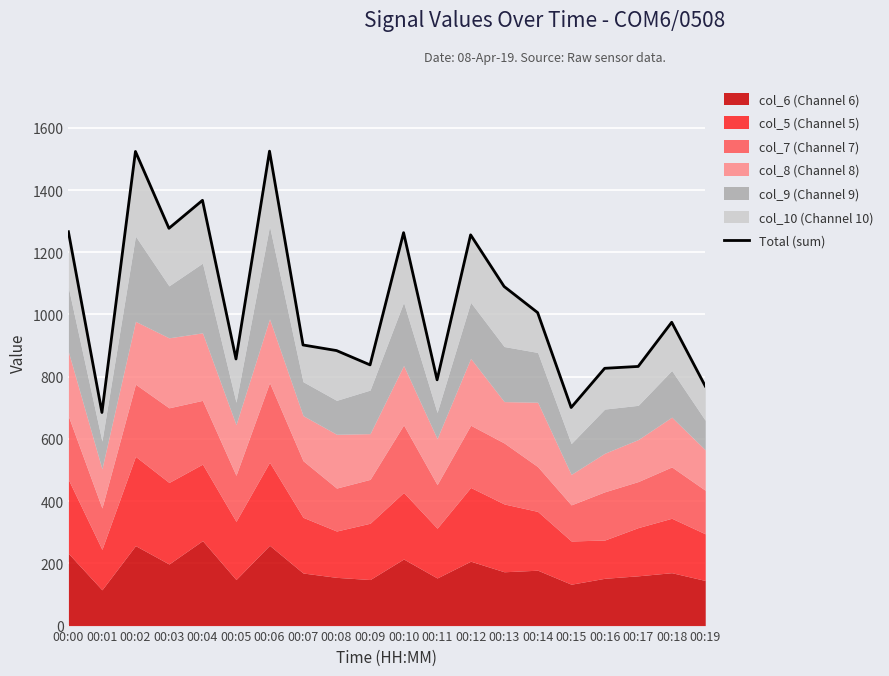

What is the ratio of the value at 00:10 to the value at 00:14?

1.3